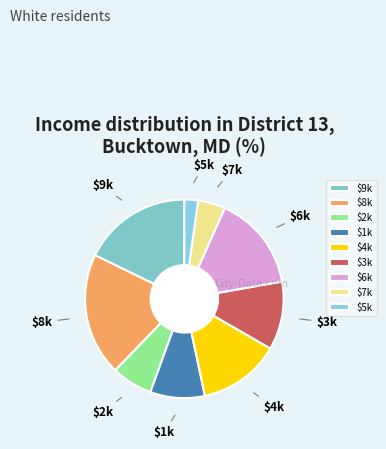

What is the smallest slice in the pie chart?

$5k